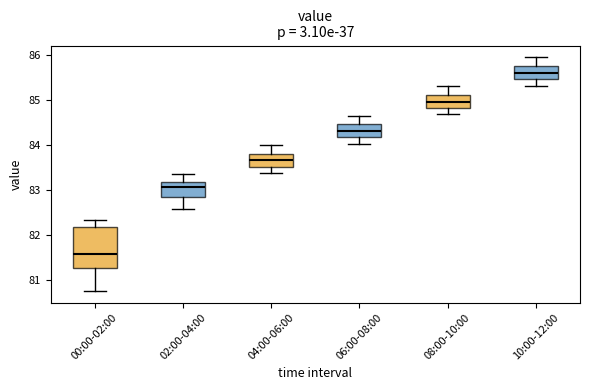

Which box has the highest median line?

10:00-12:00